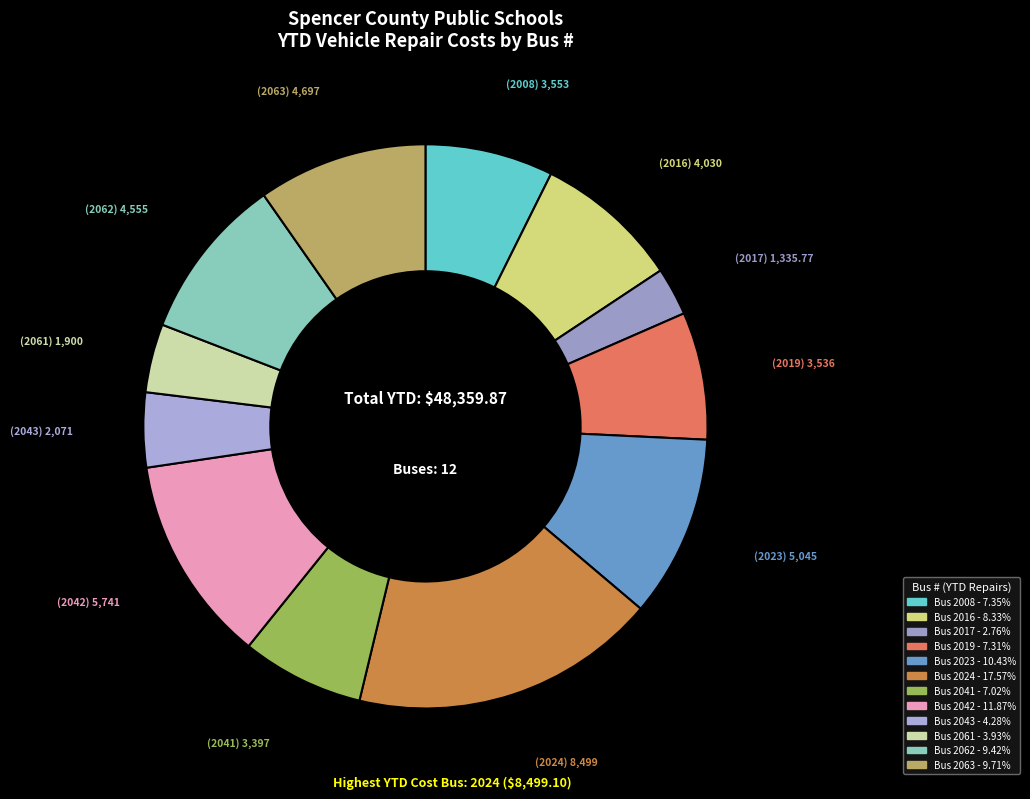

To the nearest percent, what is the average slice percentage?

8%